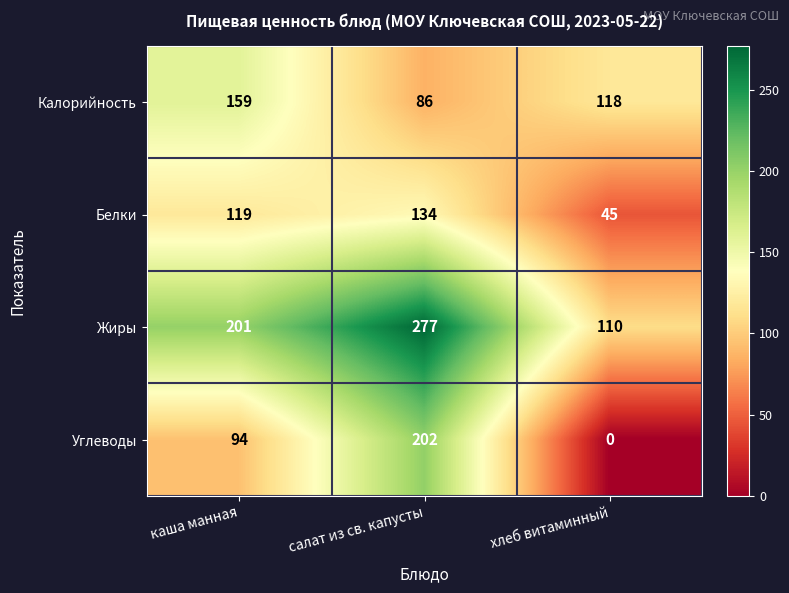

Reading right to left, list all the values displayed in this chart.

Калорийность: 118	86	159
Белки: 45	134	119
Жиры: 110	277	201
Углеводы: 0	202	94